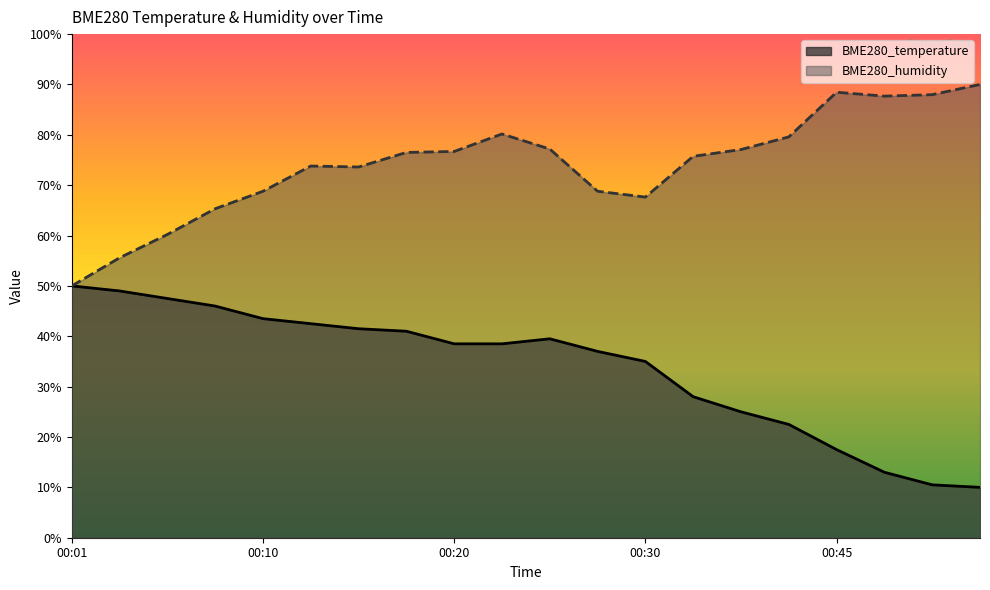

Read the BME280_humidity value at 00:42.

79.6